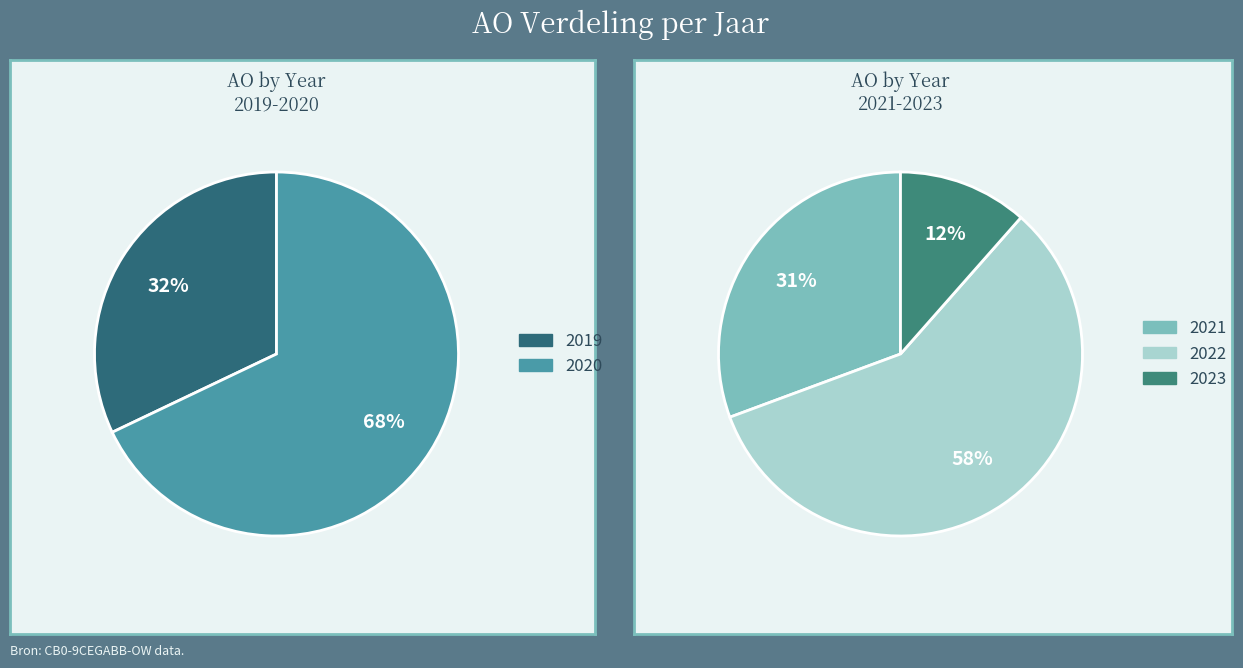

Which category has the biggest portion of the pie?

2022